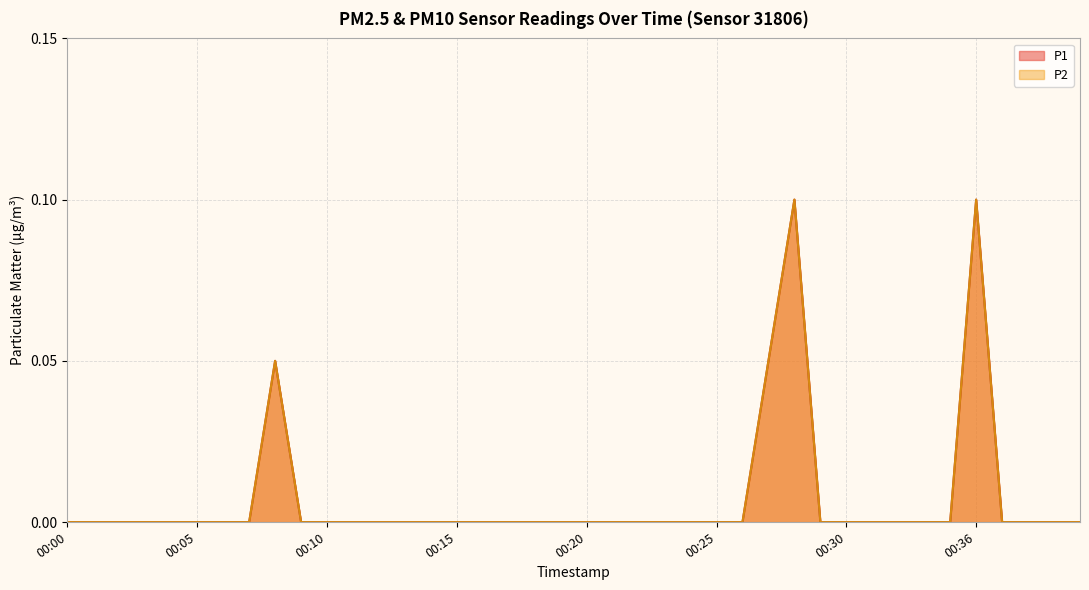

Which series has the widest spread of values?

P1